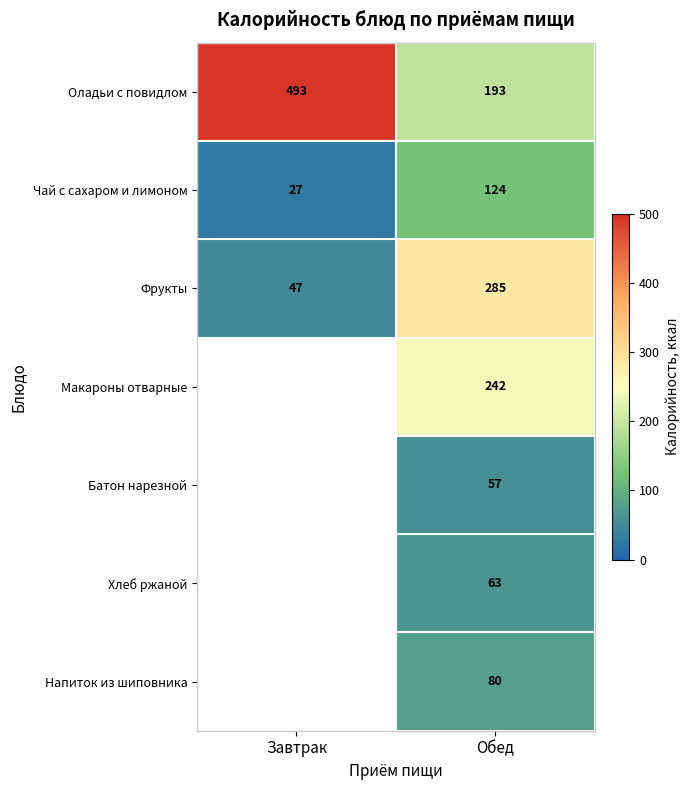

Between Завтрак and Обед, which is larger?

Завтрак